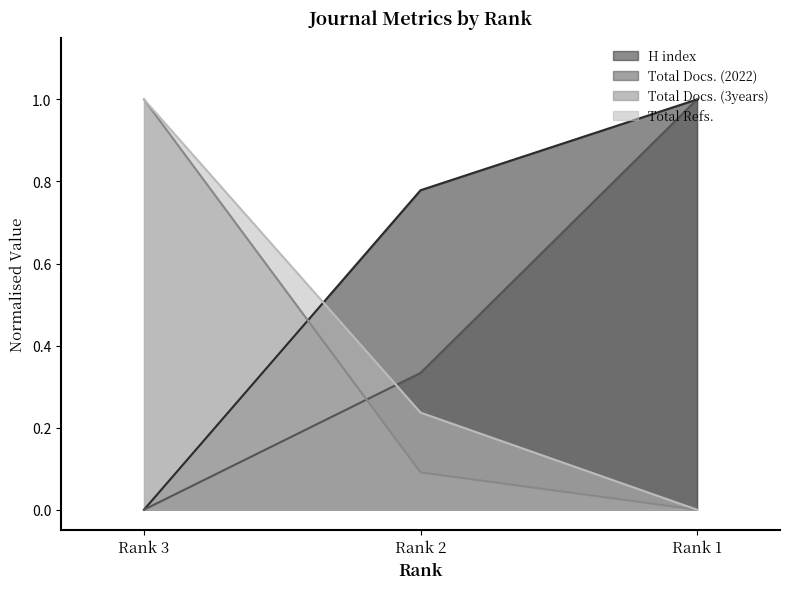

At Rank 3, list the series in order from largest to smallest.

Total Docs. (3years), Total Refs., H index, Total Docs. (2022)